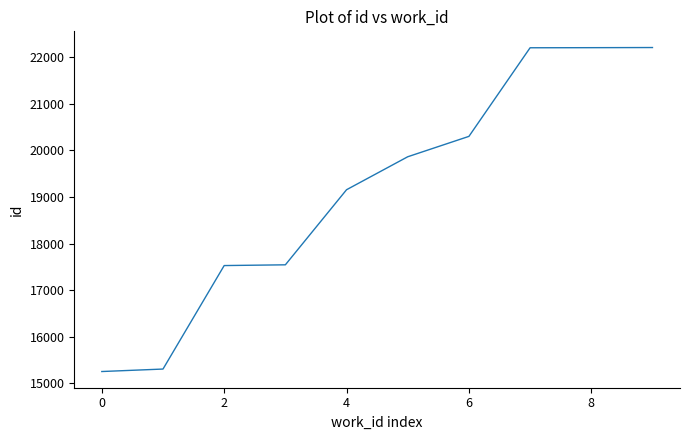

What is the difference between the maximum and minimum values?

6947